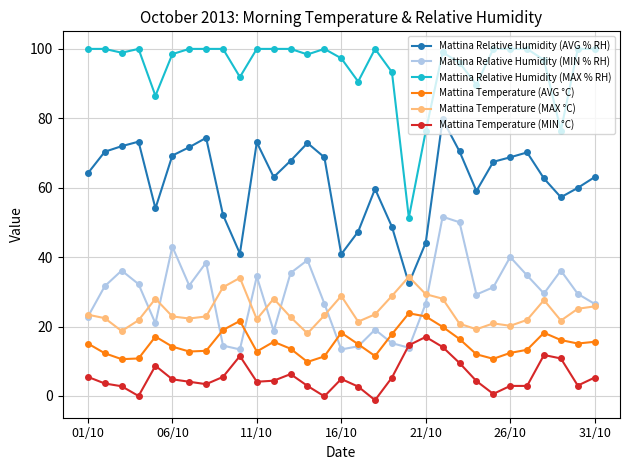

What is the maximum value for Mattina Relative Humidity (AVG % RH)?

79.6